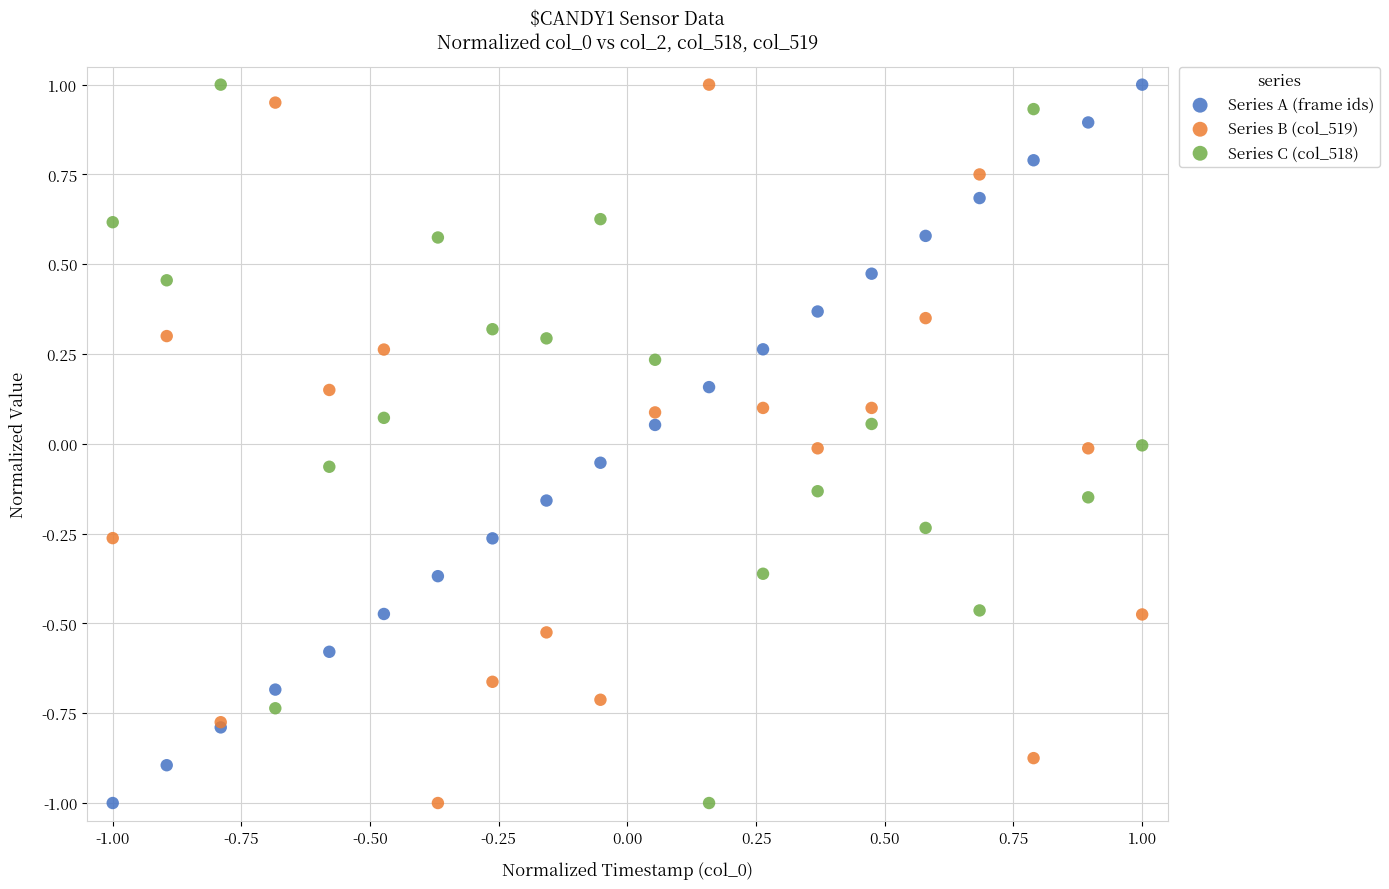

What is the X range (max minus min) for the scatter plot?

2.0